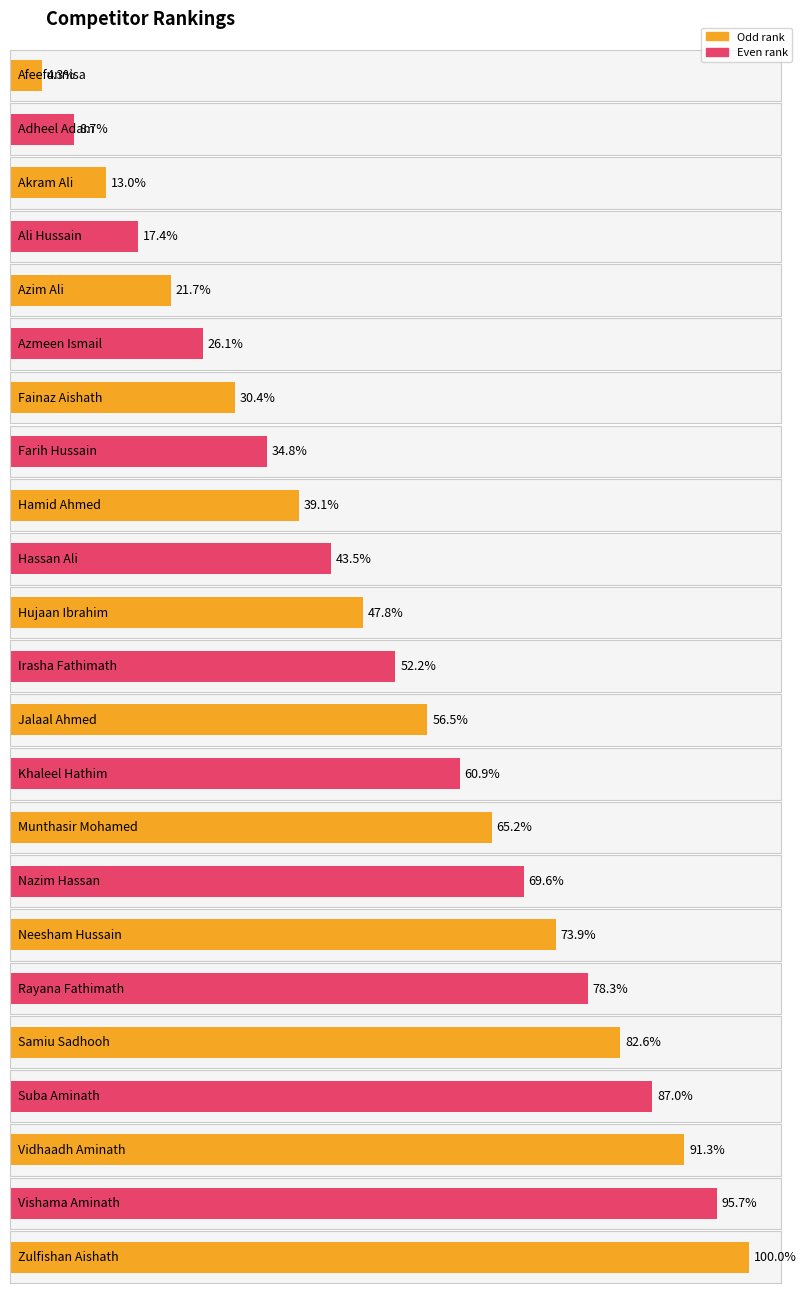

Does the chart contain stacked bars?

No